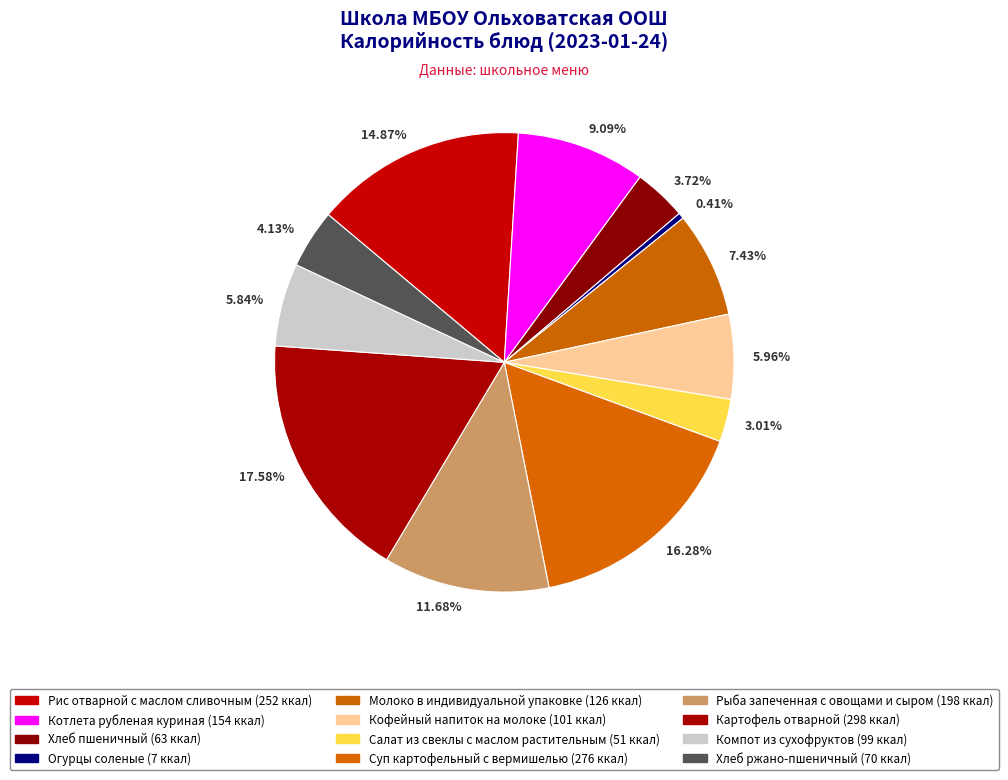

Approximately how many times larger is the value at 5.96% compared to 3.72%?

1.6